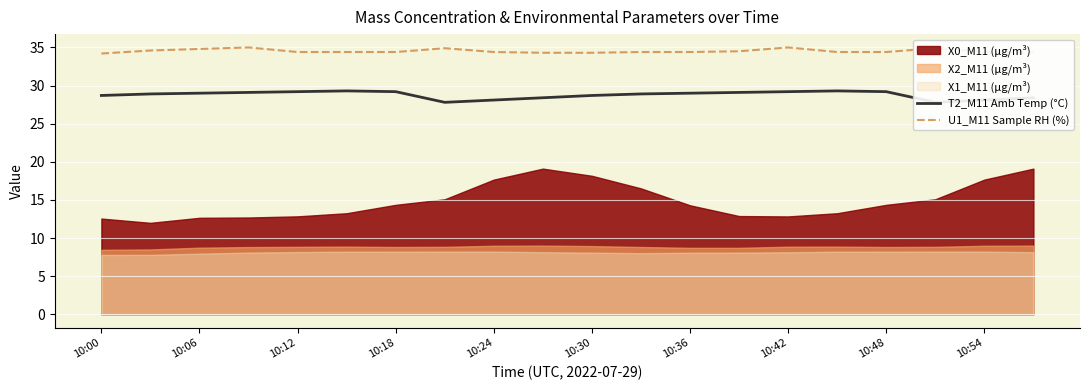

True or false: U1_M11 Sample RH (%) has a value of 34.4 at 10:18.

True